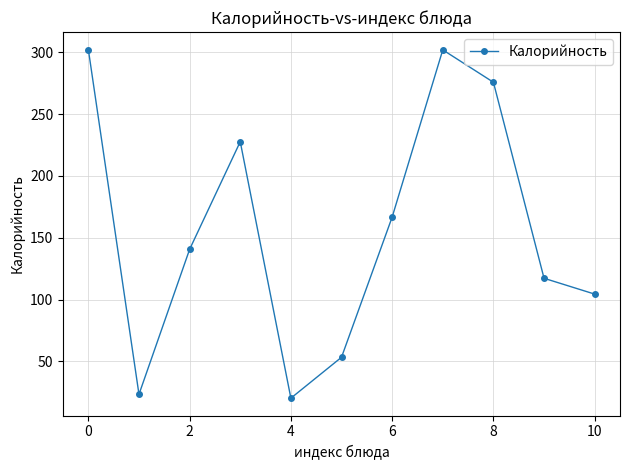

What is the minimum value shown in the chart?

20.2